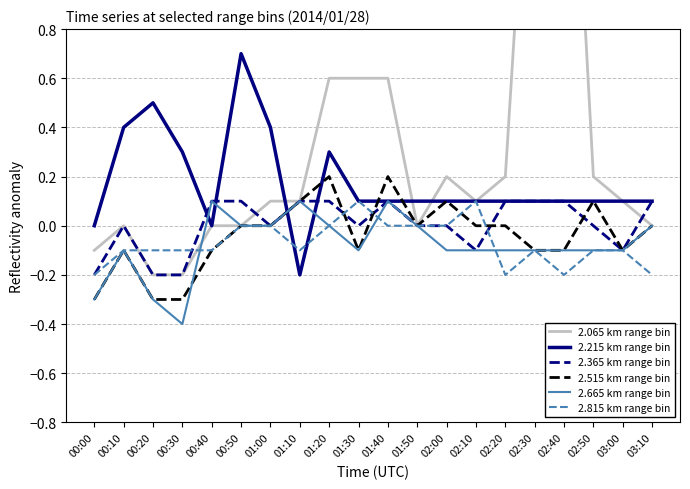

What is the label of the 8th point from the left?

01:10